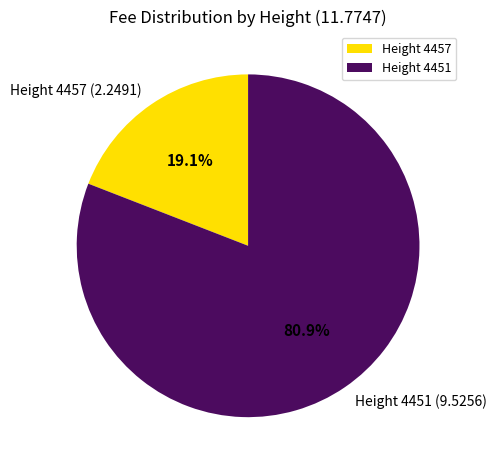

How many slices are in this pie chart?

2